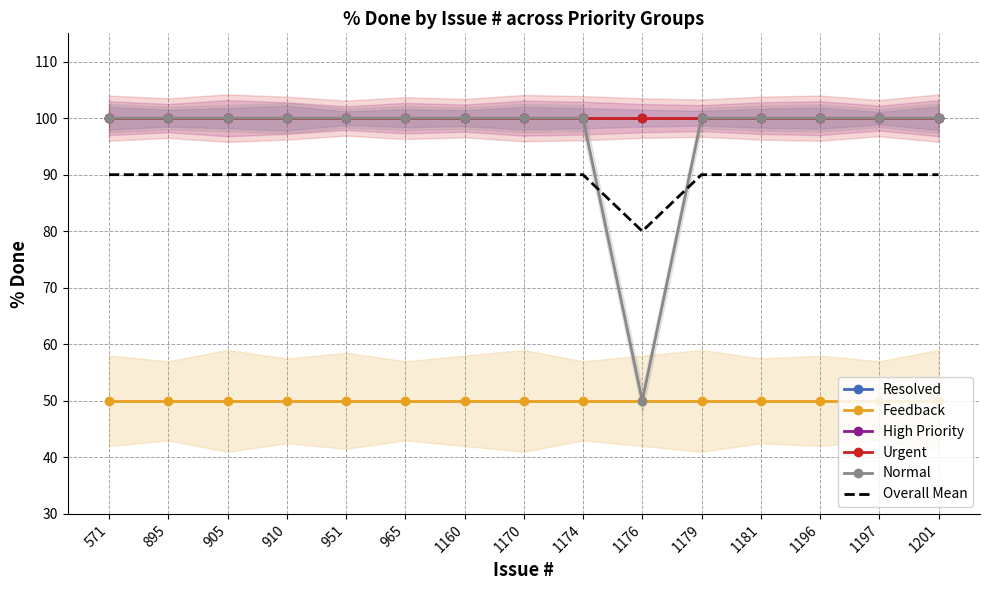

Reading right to left, transcribe all the data shown in this chart.

Resolved: 100	100	100	100	100	100	100	100	100	100	100	100	100	100	100
Feedback: 50	50	50	50	50	50	50	50	50	50	50	50	50	50	50
High Priority: 100	100	100	100	100	100	100	100	100	100	100	100	100	100	100
Urgent: 100	100	100	100	100	100	100	100	100	100	100	100	100	100	100
Normal: 100	100	100	100	100	50	100	100	100	100	100	100	100	100	100
Overall Mean: 90	90	90	90	90	80	90	90	90	90	90	90	90	90	90